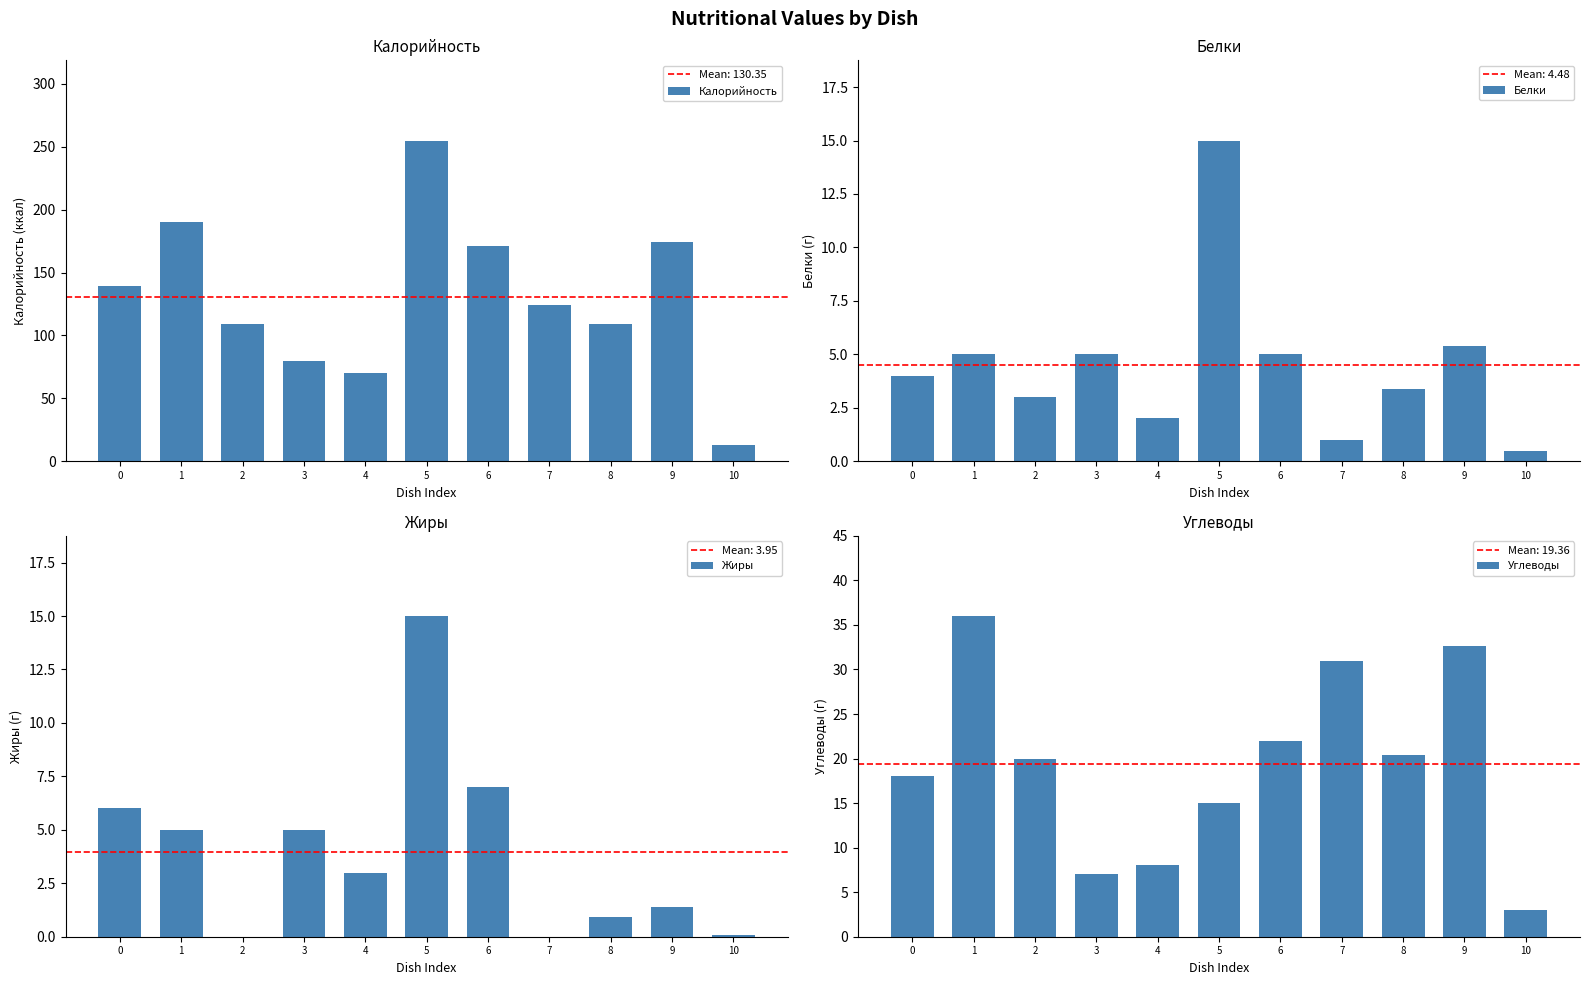

What is the value of the Жиры bar at the 1st from the left?

6.0